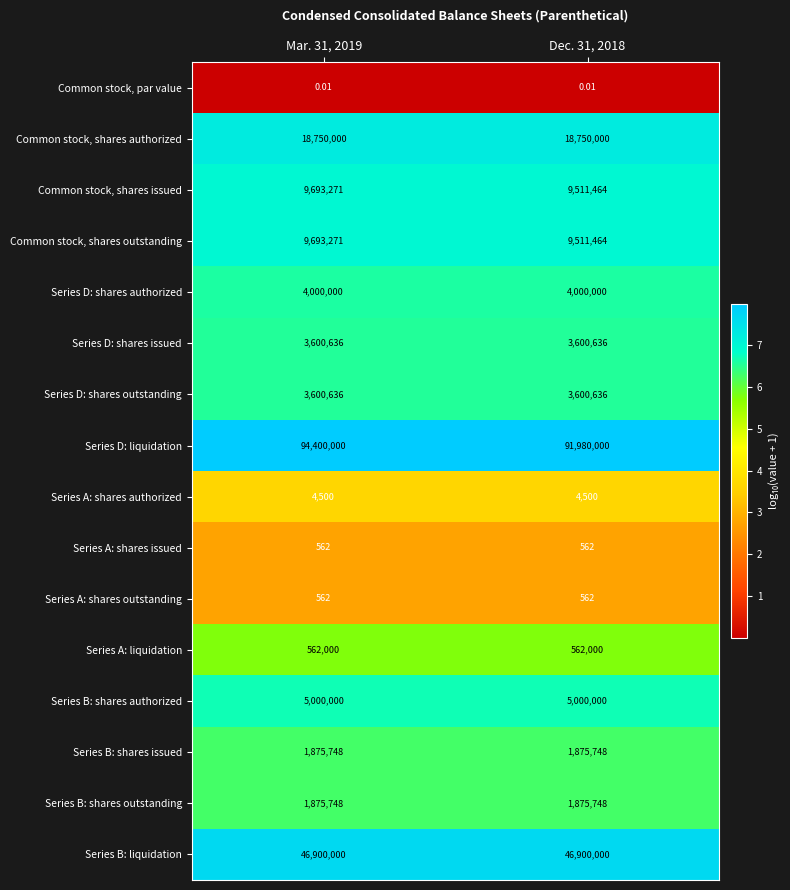

Which series changed the most between Mar. 31, 2019 and Dec. 31, 2018?

Series D: liquidation